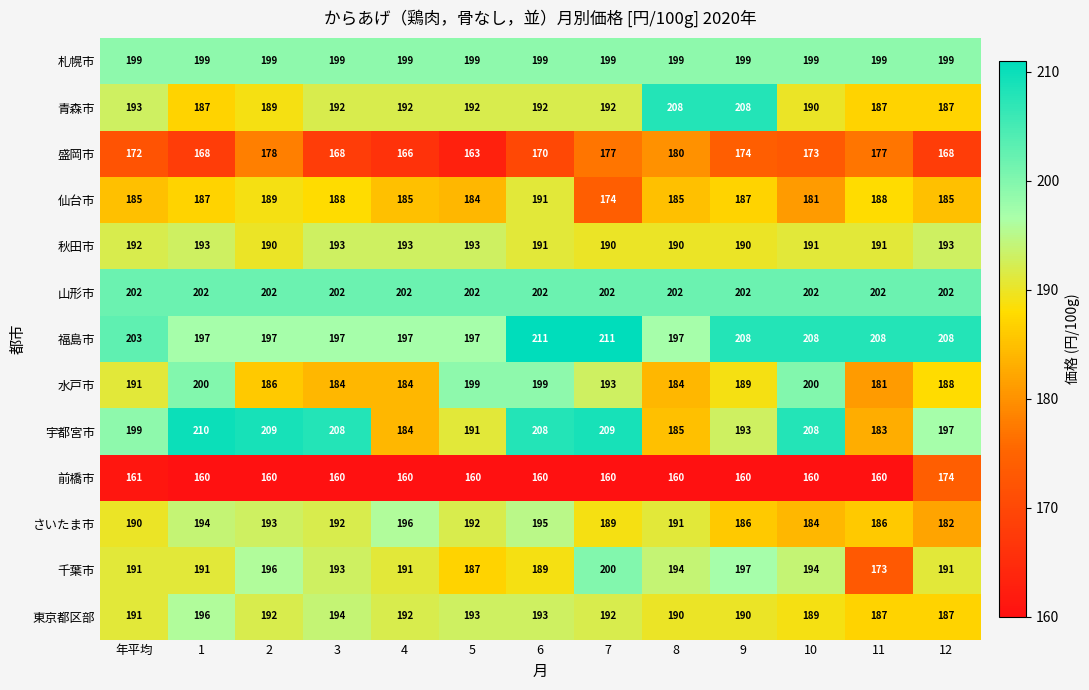

What is the sum of the 福島市 values at 11 and 10?

416